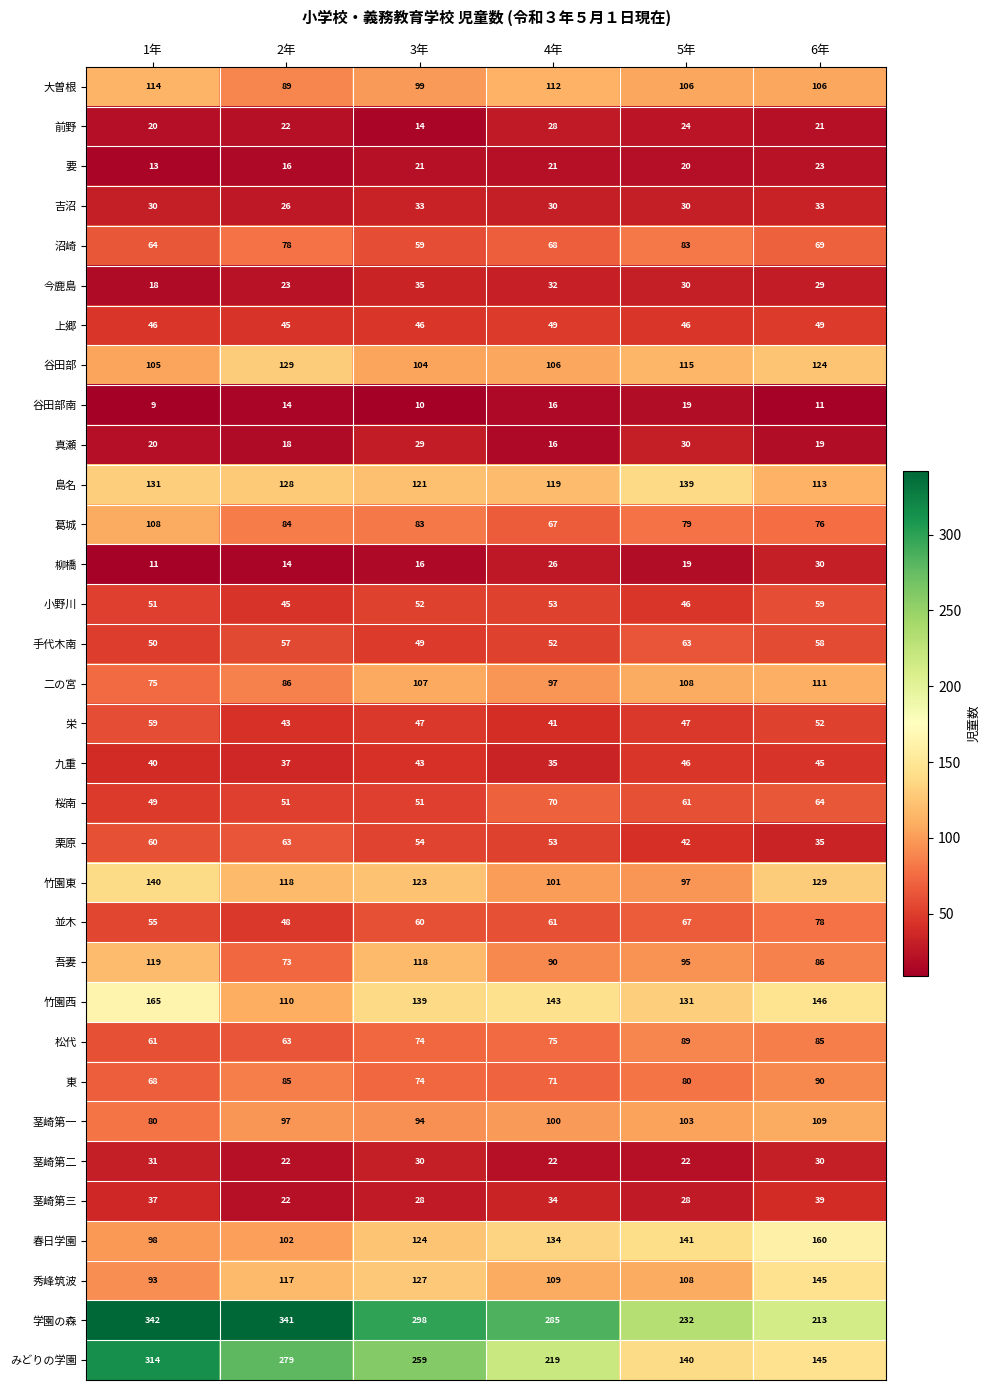

What is the difference between the highest and lowest values at 6年?

202